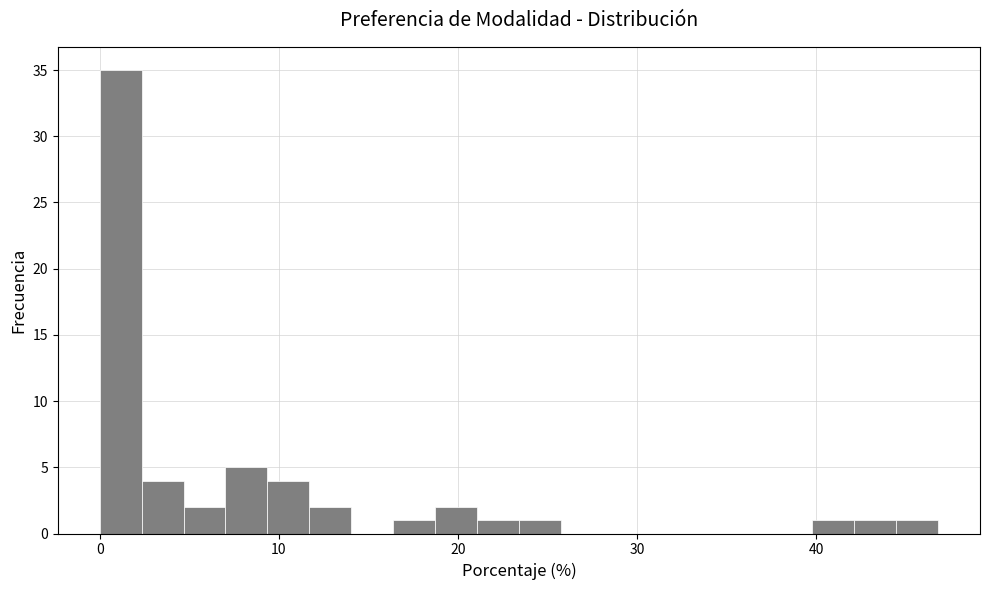

Read against the x-axis, roughly where is the centre of the tallest bar?

1